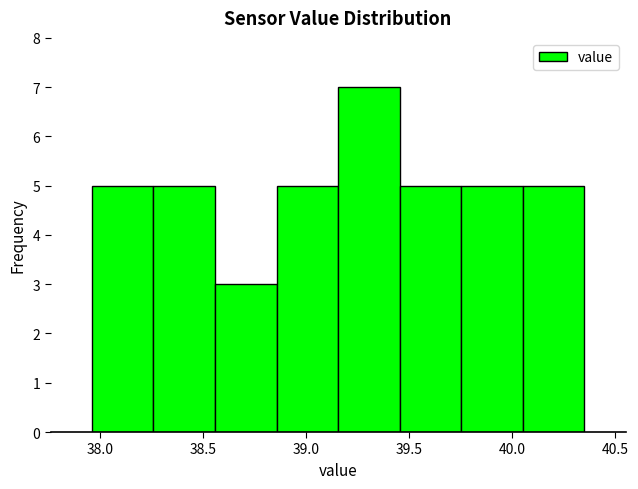

Reading left to right, list every bar in this chart as the range it spans on the x-axis followed by its height. Neither the bar edges nor the heights are printed on the chart, so give them approximately, as read against the axes.

37.95 to 38.25: 5
38.25 to 38.55: 5
38.55 to 38.85: 3
38.85 to 39.15: 5
39.15 to 39.45: 7
39.45 to 39.75: 5
39.75 to 40.05: 5
40.05 to 40.35: 5